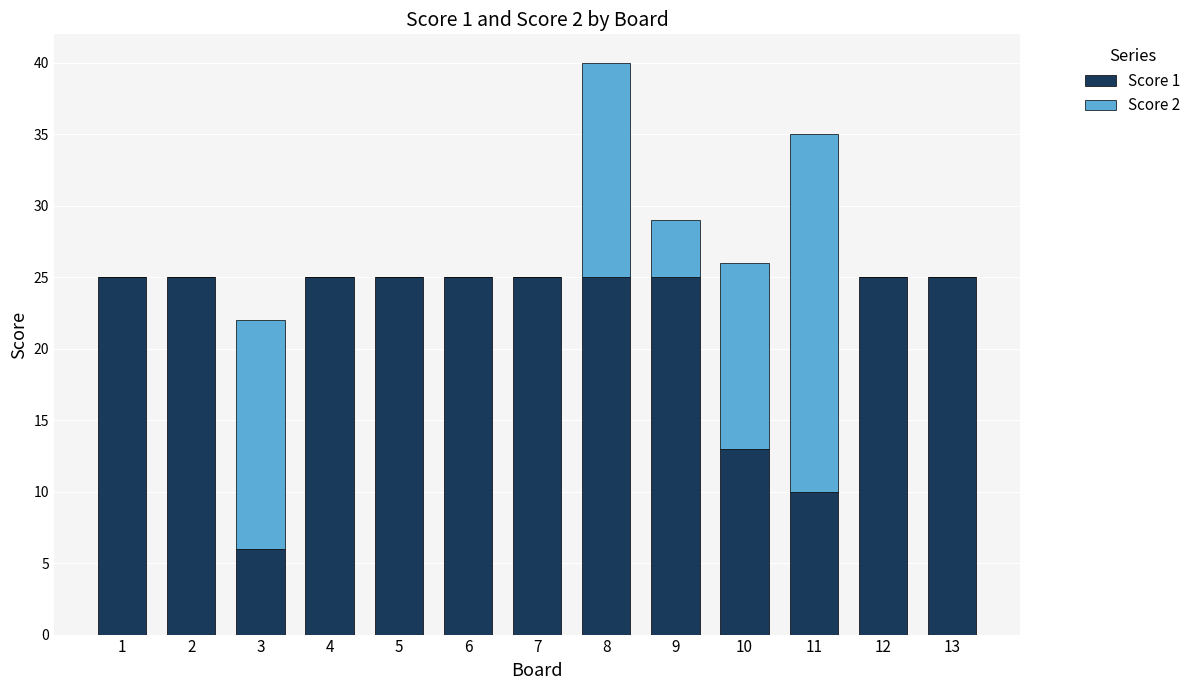

True or false: Score 1 has a value of 25 at 2.

True